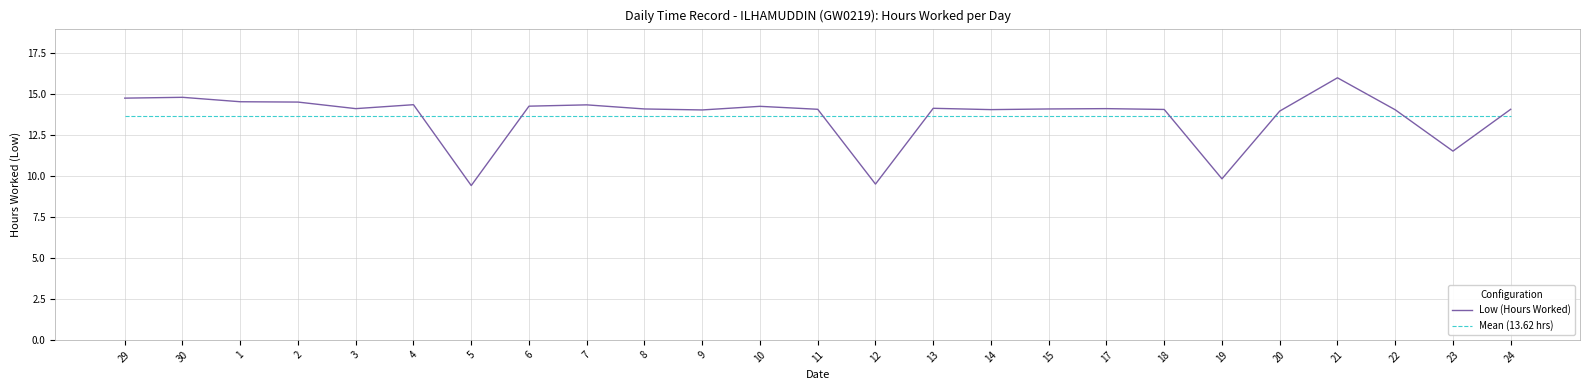

Which series ends up on top after the final intersection of Mean (13.62 hrs) and Low (Hours Worked)?

Low (Hours Worked)